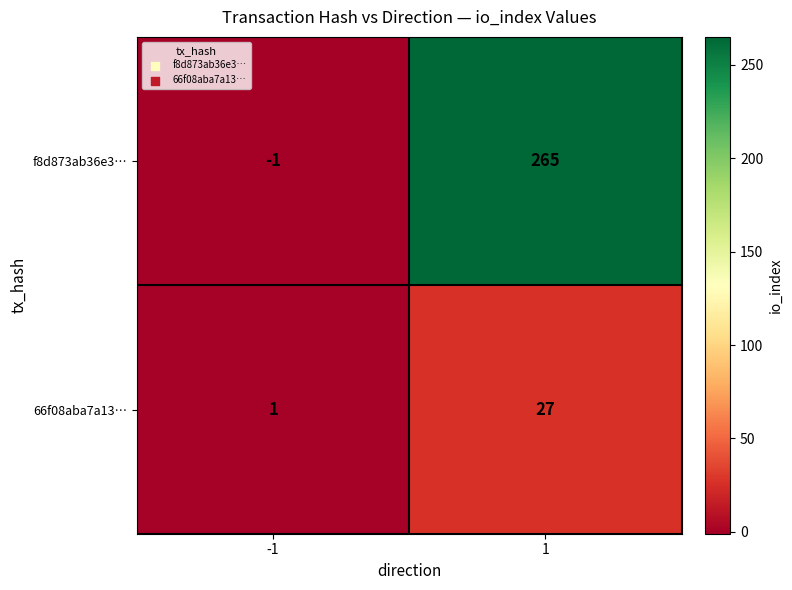

Reading left to right, list all the values displayed in this chart.

f8d873ab36e3…: -1	265
66f08aba7a13…: 1	27